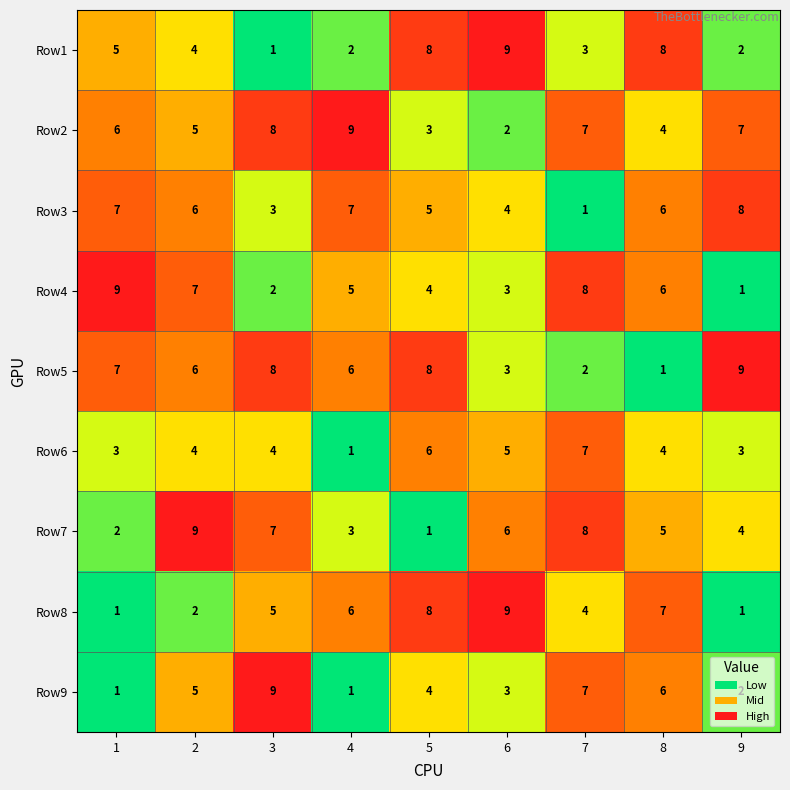

What is the difference between the maximum and minimum values in the Row3 series?

7